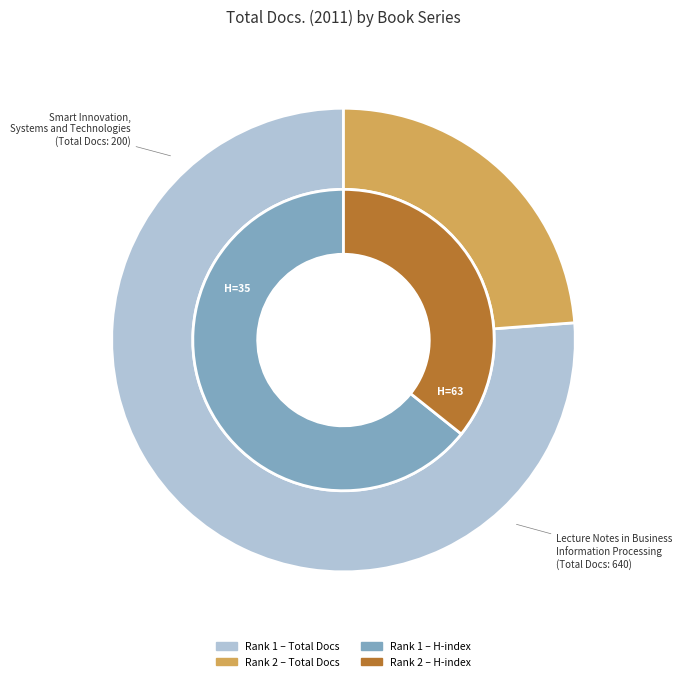

Approximately how many times larger is the value at Smart Innovation Systems and Technologies compared to Lecture Notes in Business Information Processing?

0.3